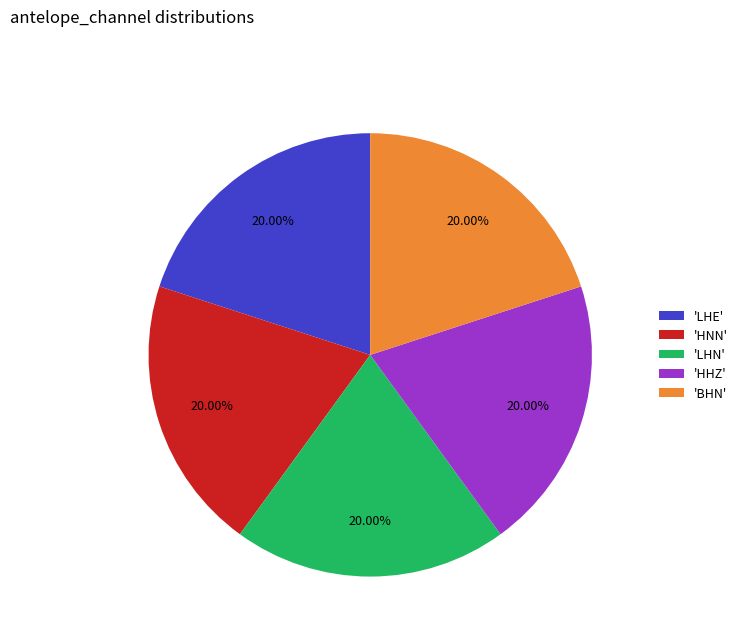

Does any single category account for the majority?

No